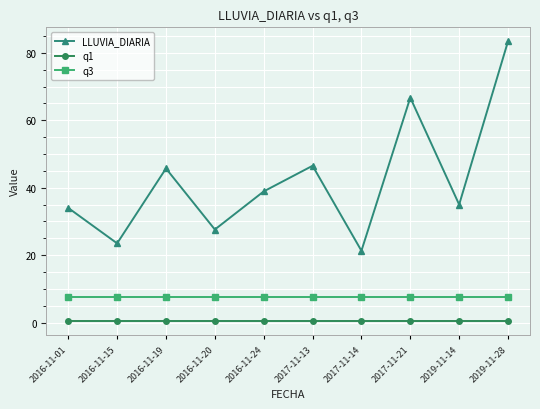

What is the label of the 8th point from the left?

2017-11-21